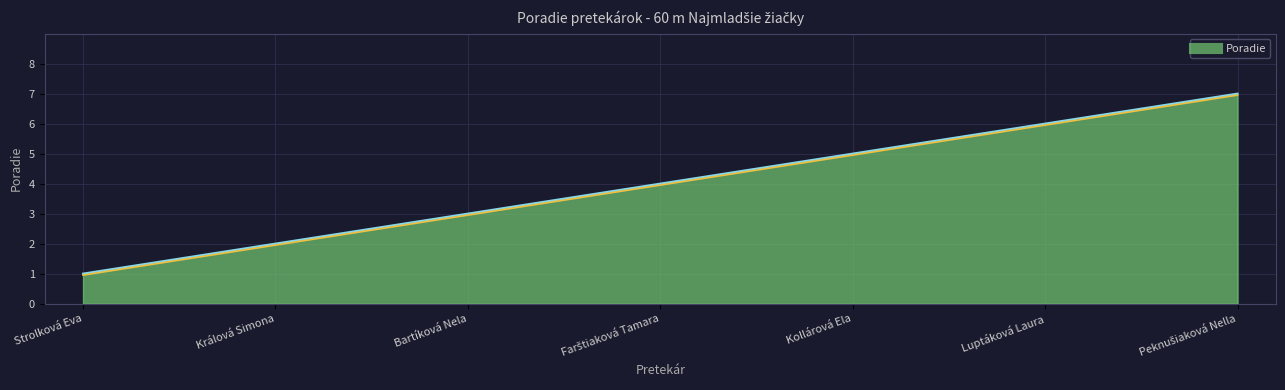

What is the label of the 7th point from the left?

Peknušiaková Nella